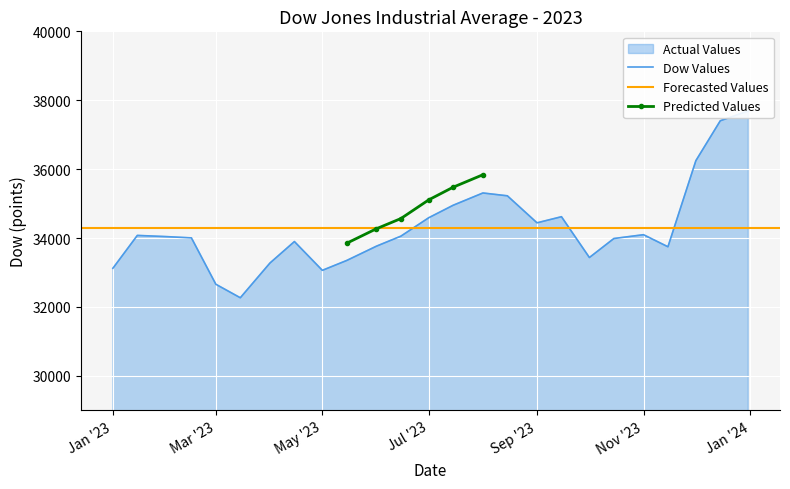

True or false: the data has more than 0 interior local peaks.

True